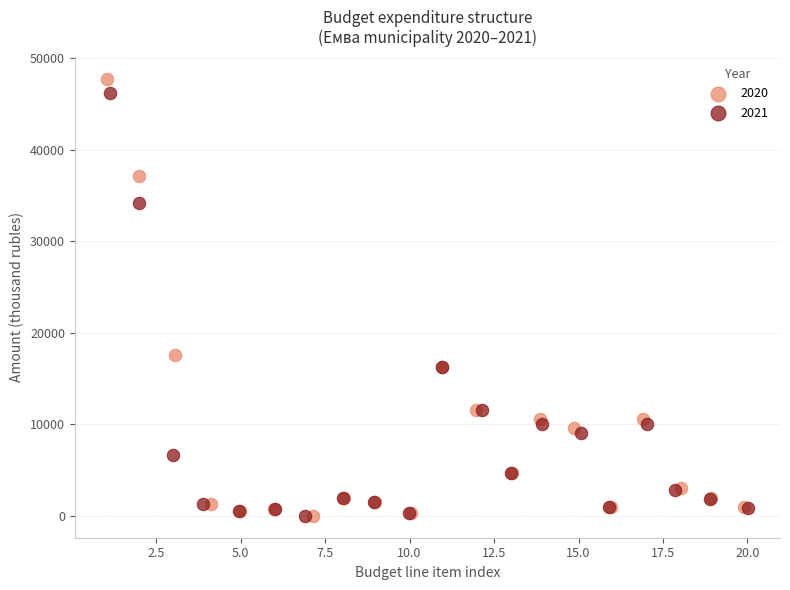

Which series has the widest spread of Y values?

2020